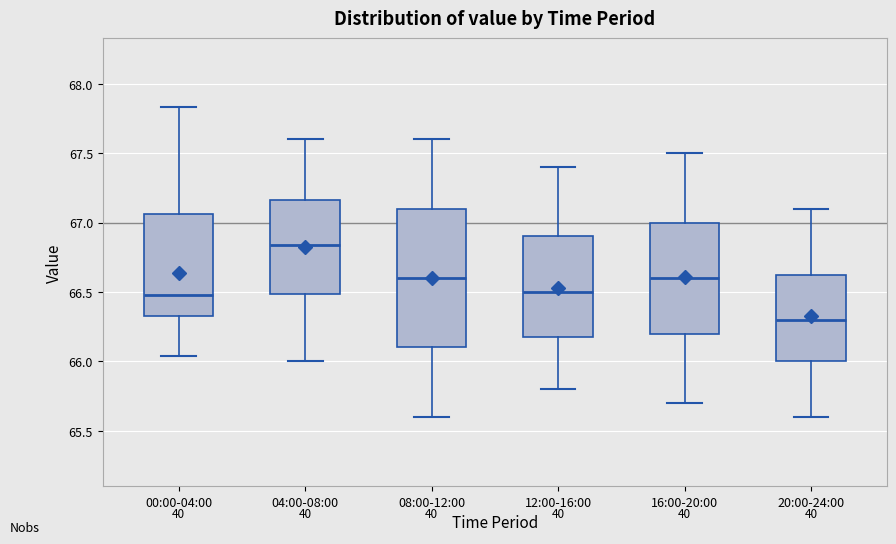

Where does the lower whisker of the box for 04:00-08:00 end on the y-axis? The values are not printed on the chart, so give them approximately, as read against the axis.

66.00